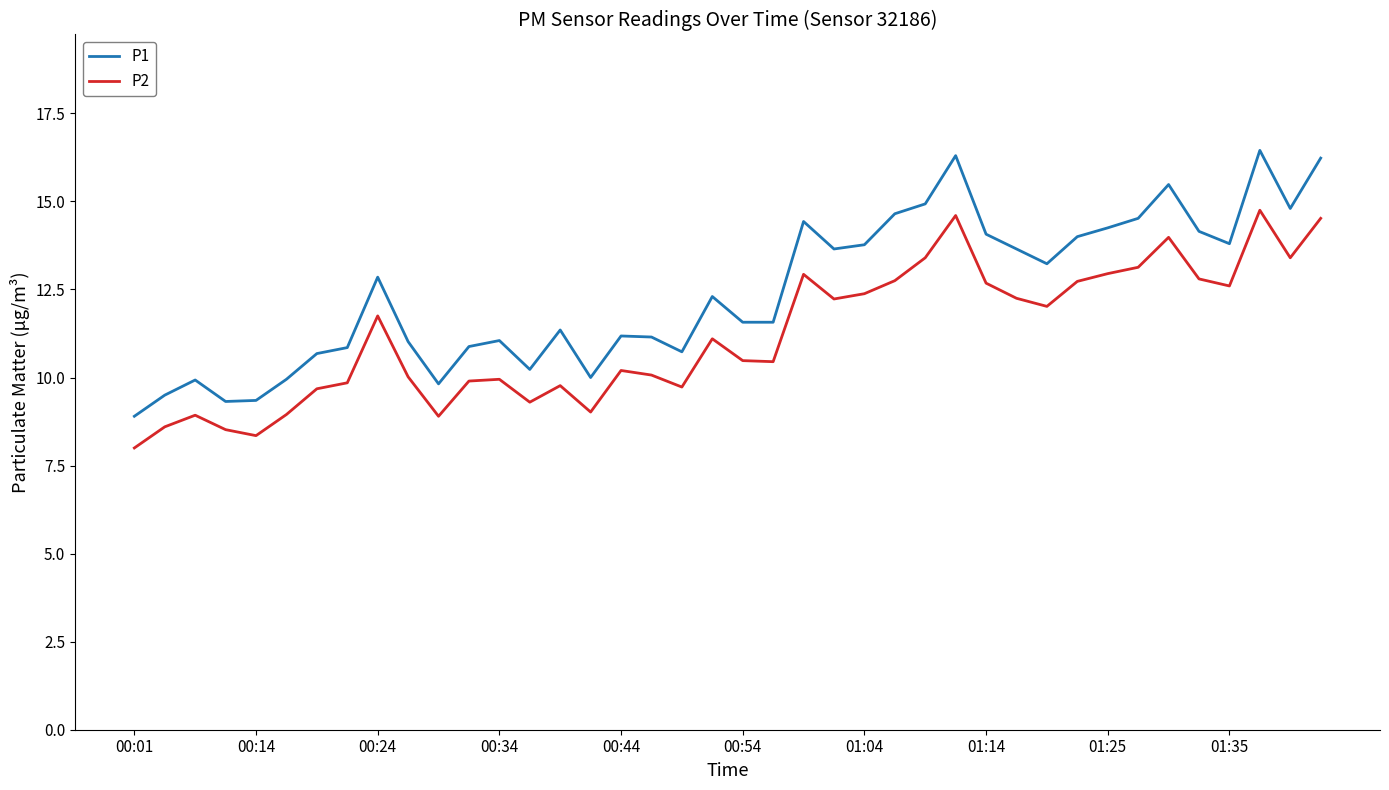

What is the average value of the P2 series?

11.2